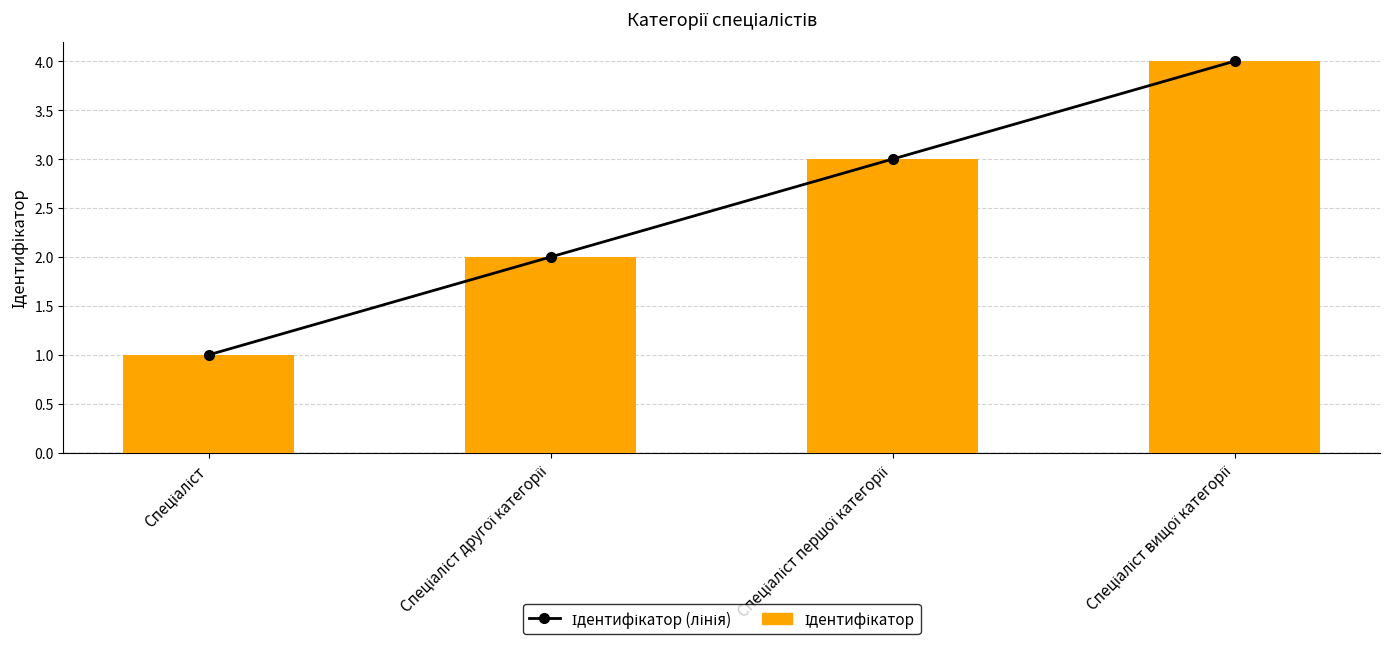

What is the label of the 1st bar from the right?

Спеціаліст вищої категорії